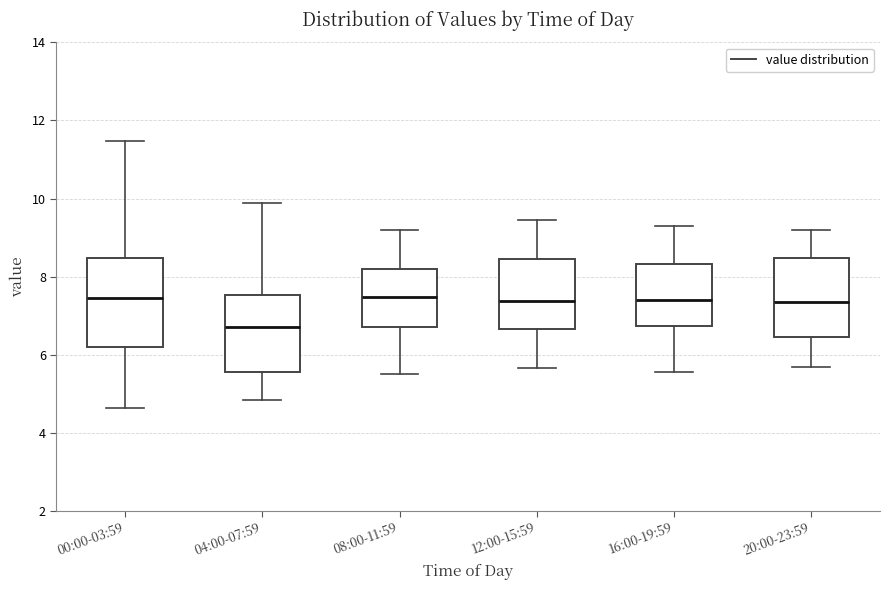

Comparing the boxes themselves (not the whiskers), which one is the tallest?

00:00-03:59